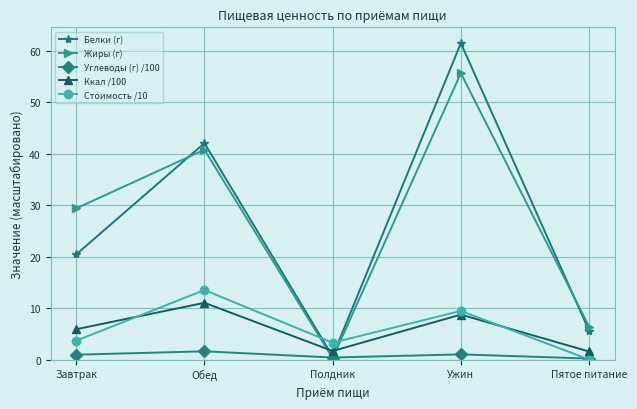

True or false: Ккал /100 and Стоимость /10 intersect in this chart.

True